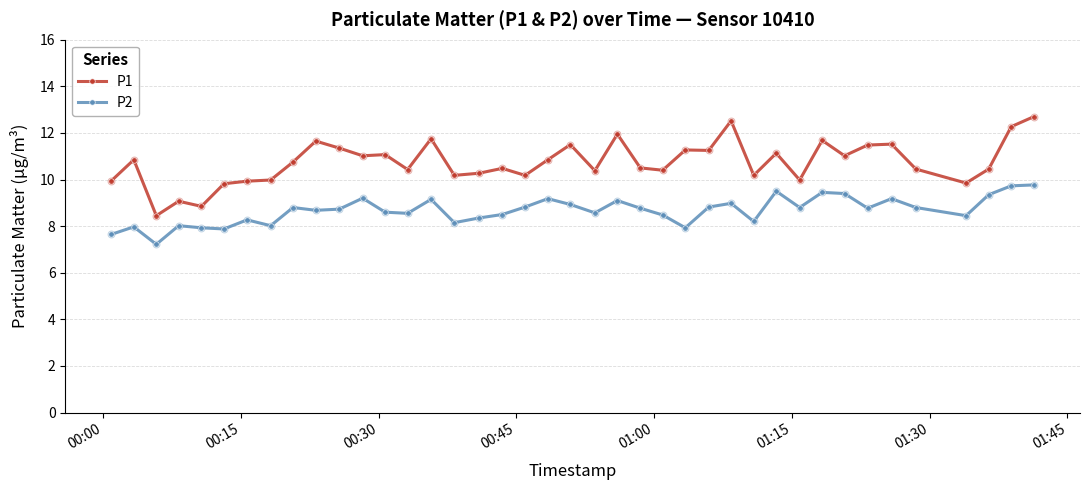

What are all the series names shown in the legend?

P1, P2